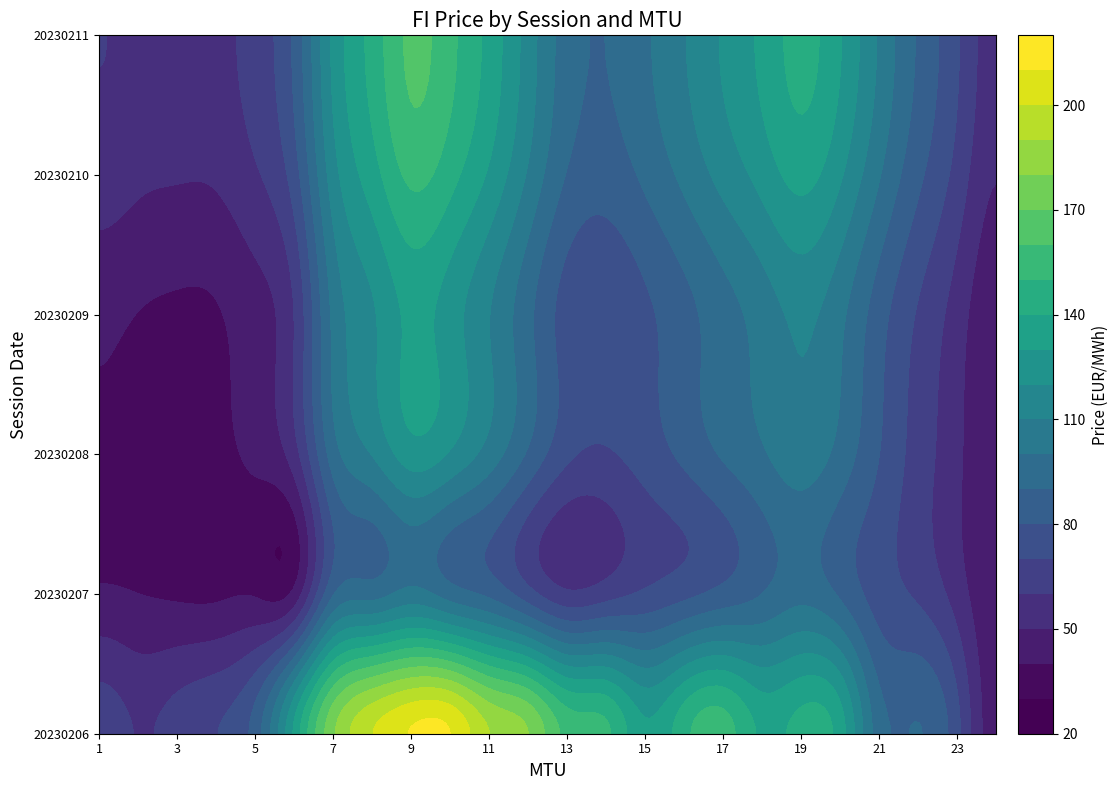

Which category has the lowest value across all series?

3